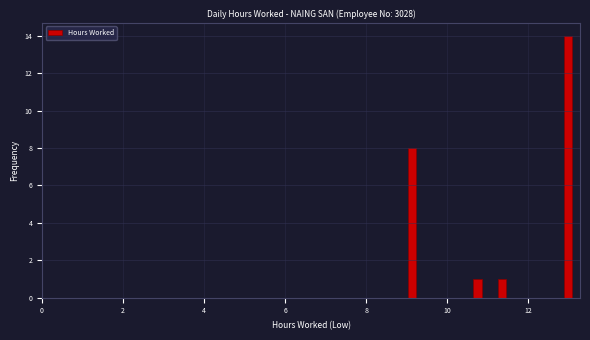

Read against the x-axis, roughly where is the centre of the tallest bar?

13.0